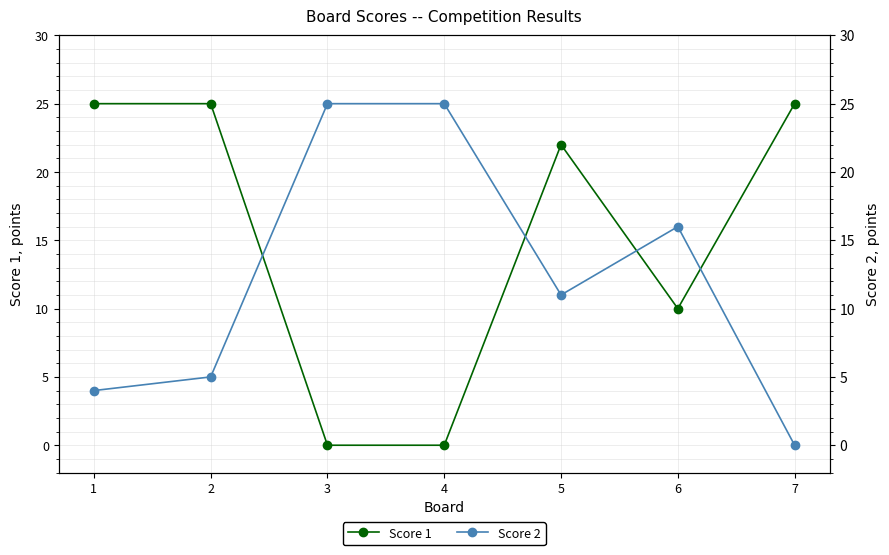

Between 3 and 5, which series saw the biggest shift?

Score 1